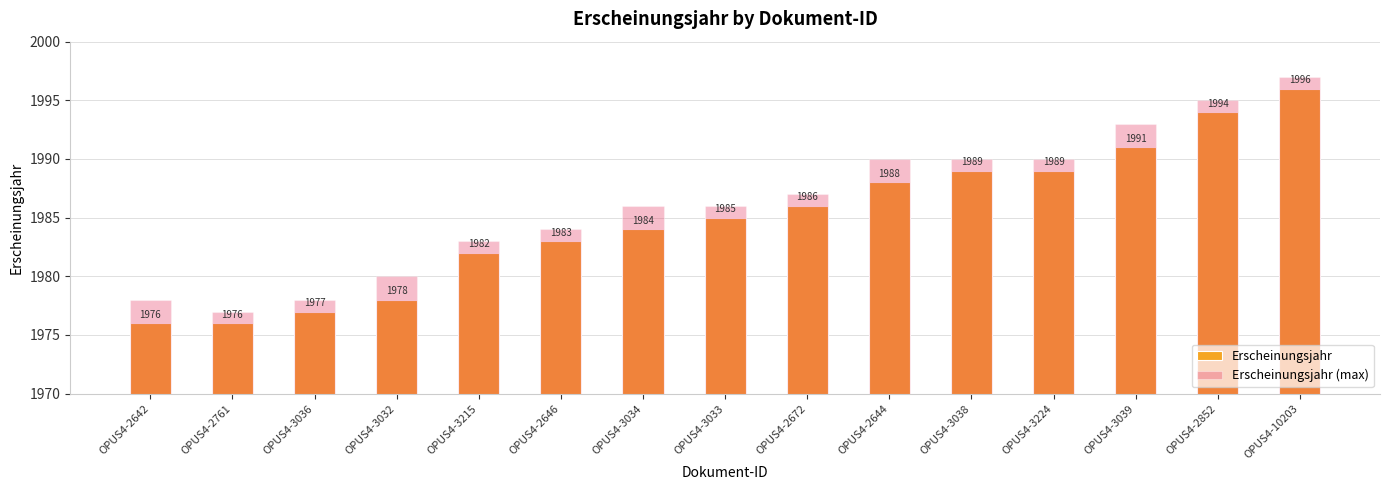

What is the label of the 3rd bar from the left?

OPUS4-3036